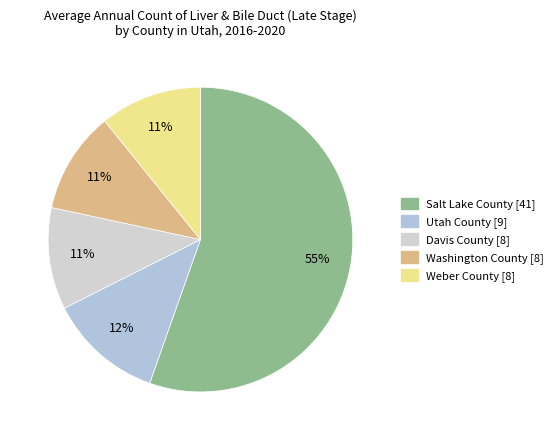

To the nearest percent, what is the combined percentage of Washington County and Weber County?

22%